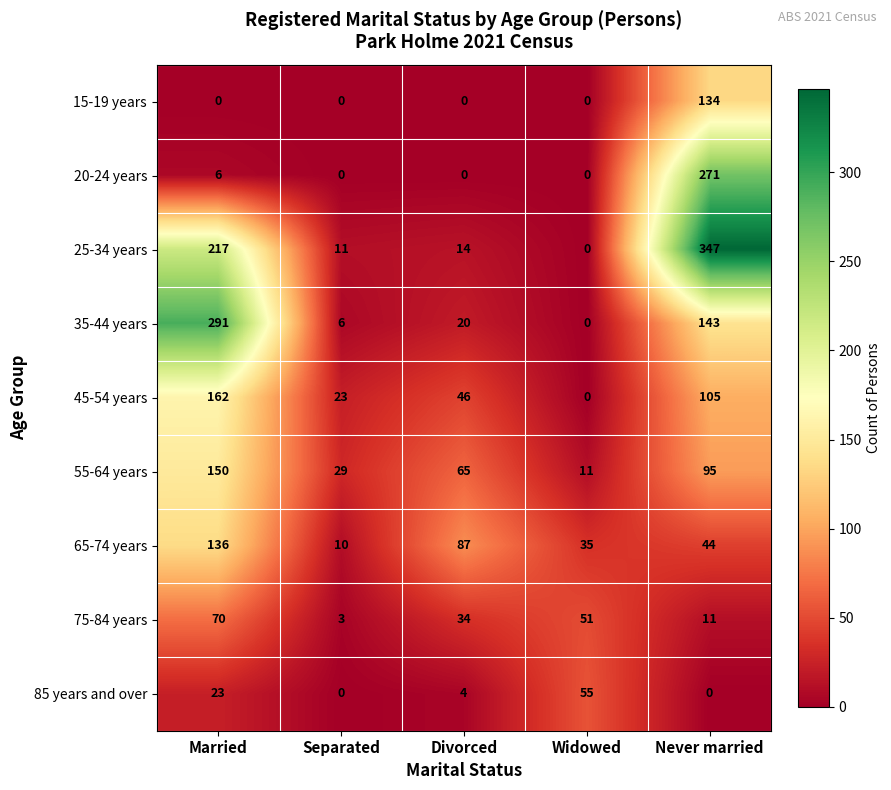

What is the sum of the 65-74 years values at Widowed and Divorced?

122